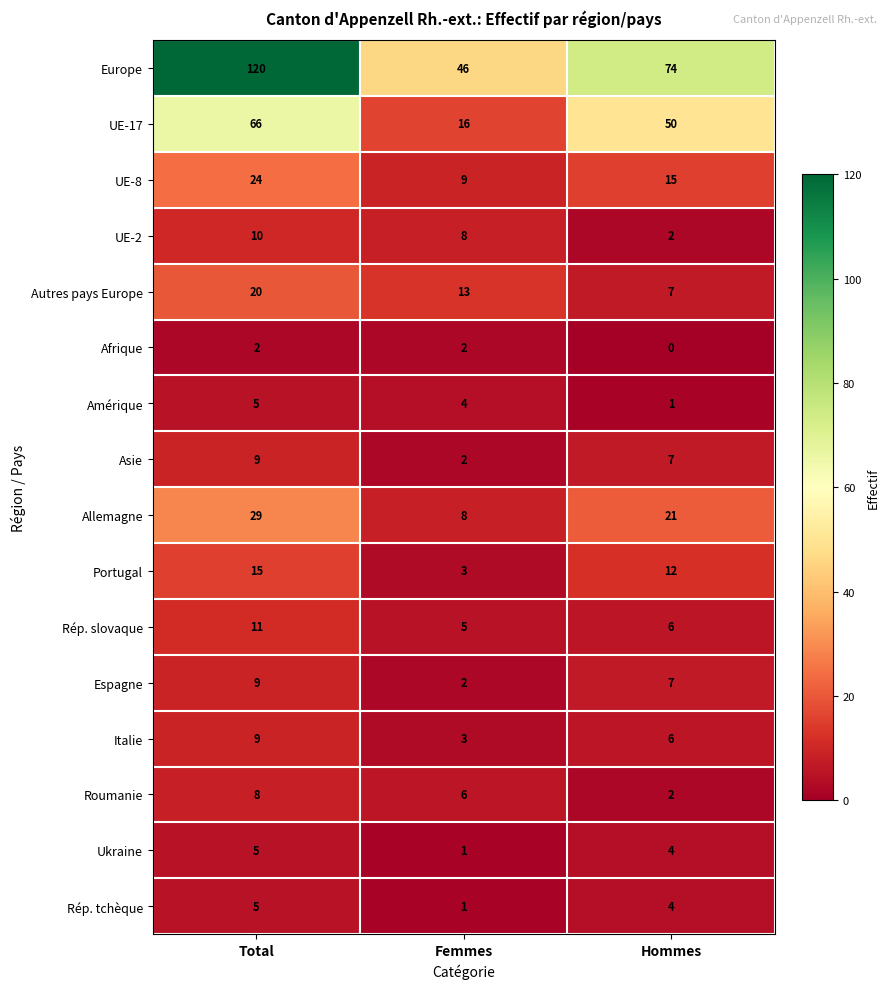

Count the Europe values in the range 46 to 120.

3